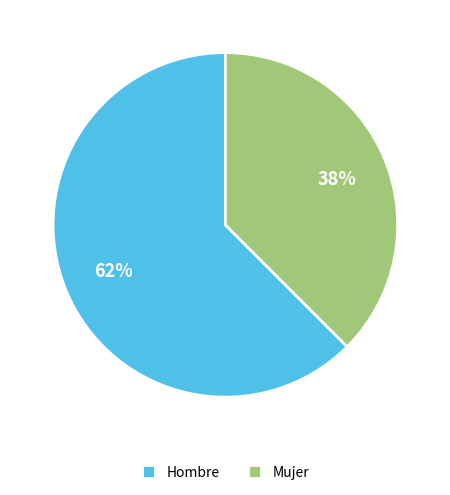

Do Hombre and Mujer together represent more than half of the pie?

Yes